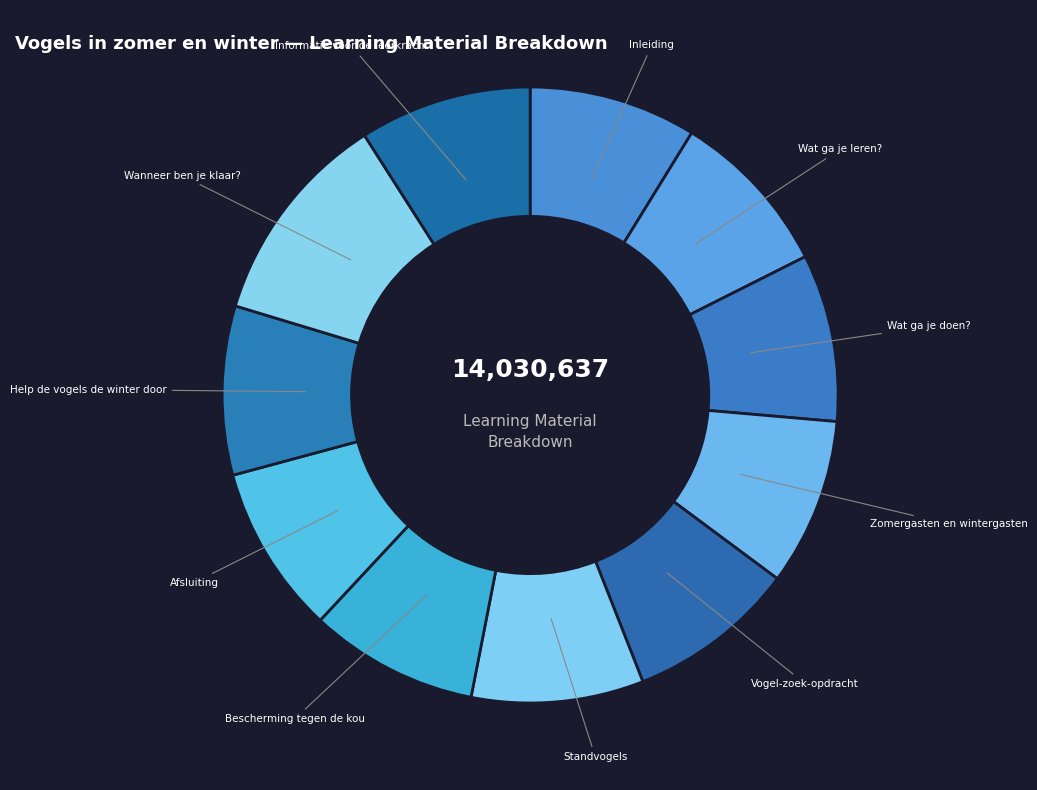

Is there any slice that represents more than half of the pie?

No